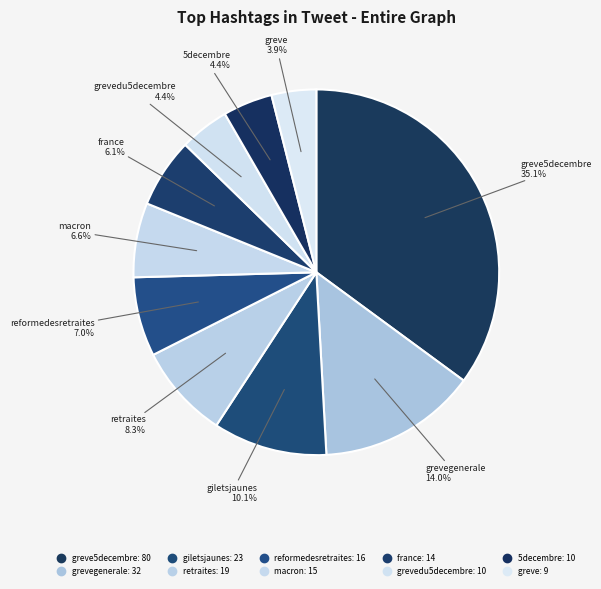

Which slice is the largest?

greve5decembre